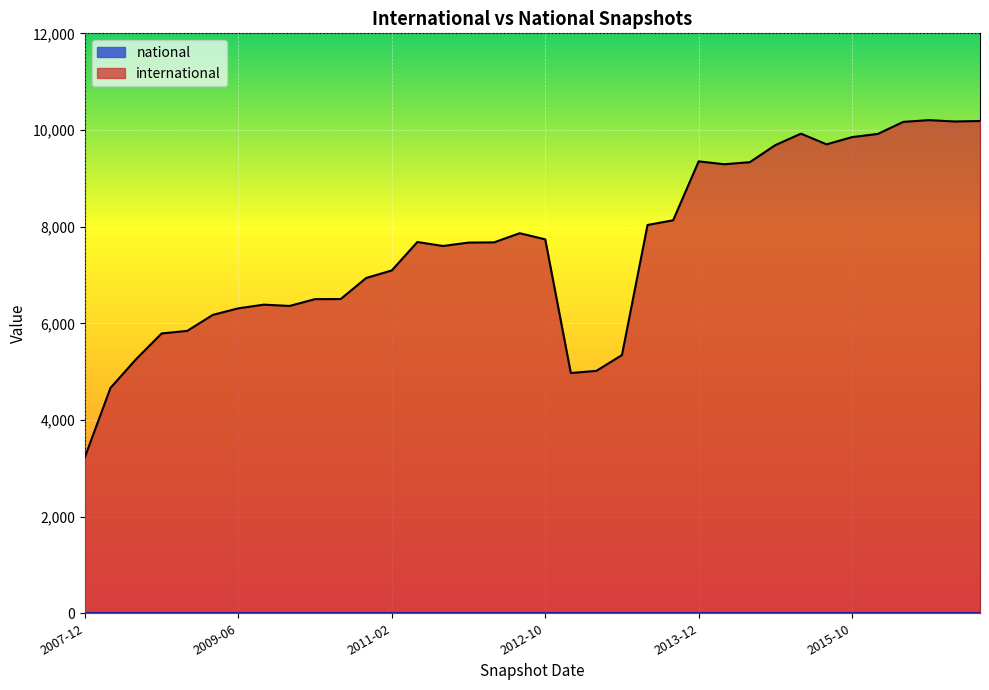

The value of international at 2010-07-26 is 2341. True or false?

False